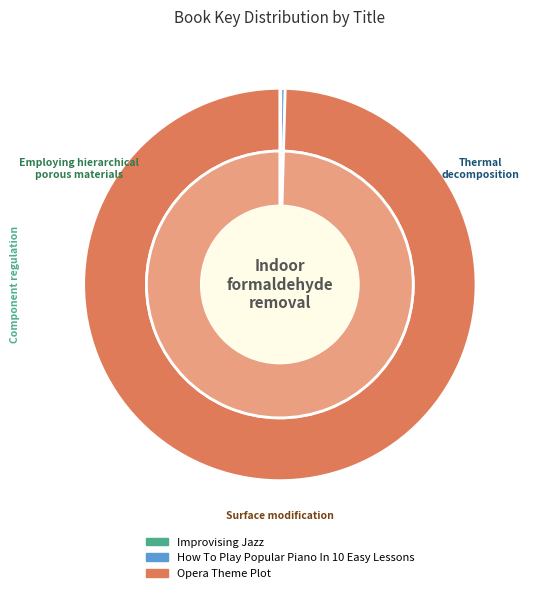

What is the change in value from How To Play Popular Piano In 10 Easy Lessons to Opera Theme Plot?

+260474